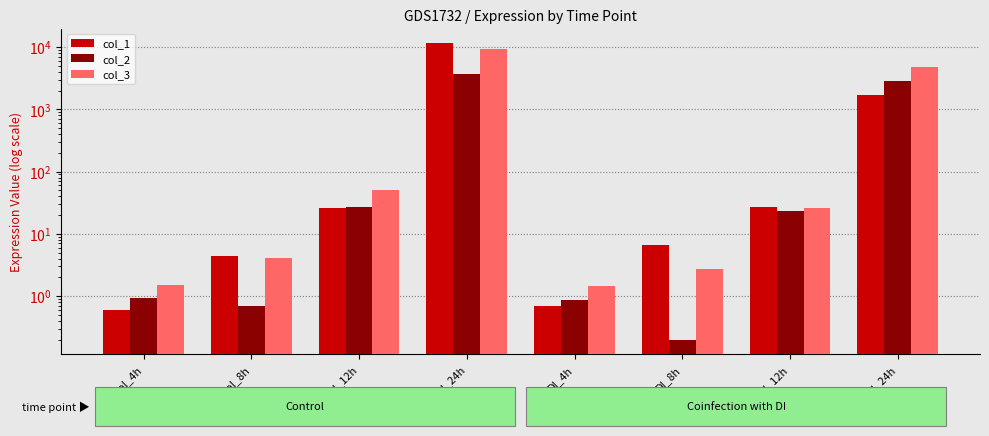

Between Control_4h and DI_8h, which is larger?

DI_8h